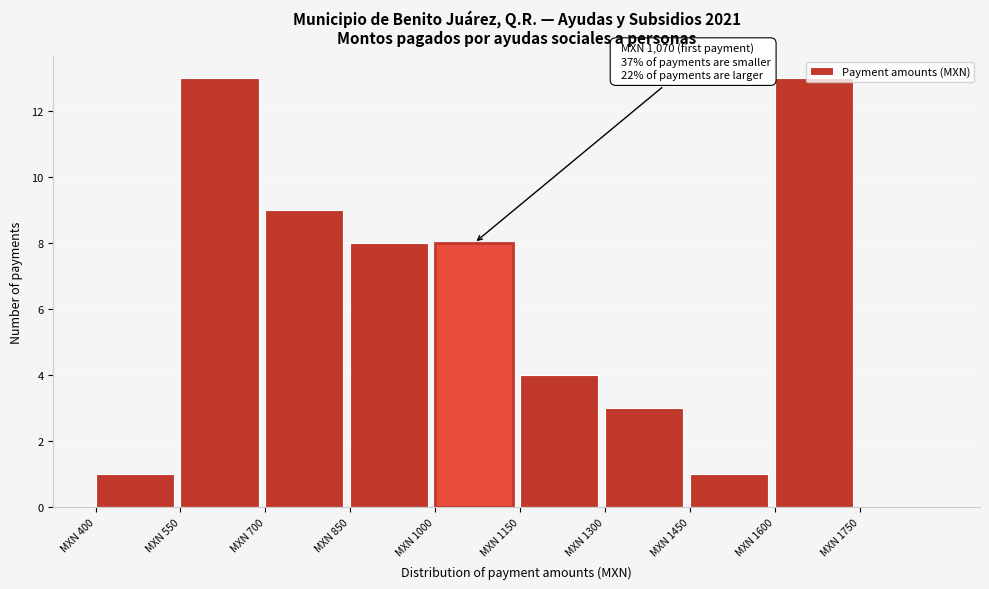

Is it true that the value at MXN 850 is 2?

False